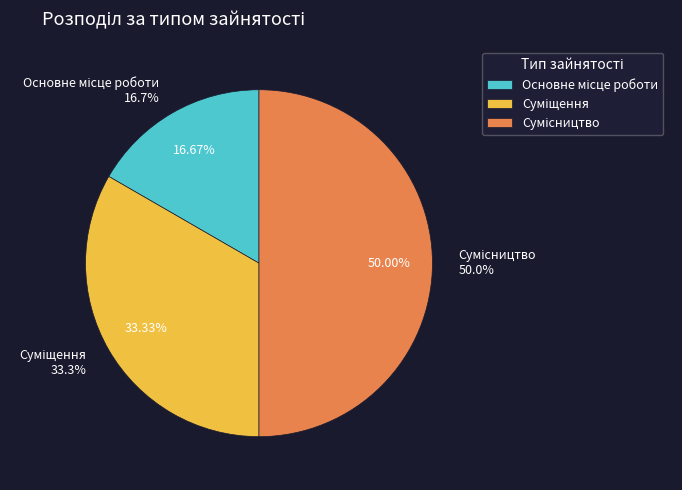

What is the change in value from Основне місце роботи to Сумісництво?

+2